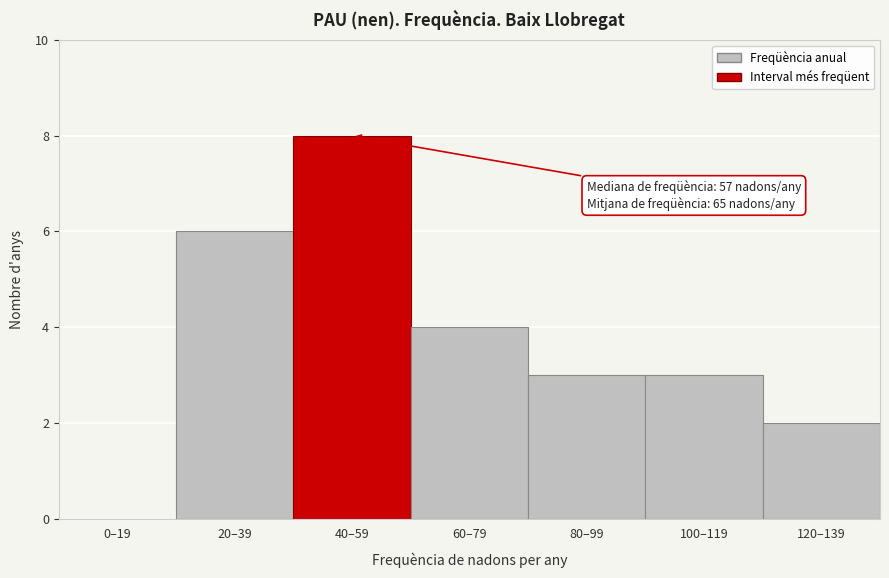

Reading left to right, what are all the values shown in this chart?

0–19=0	20–39=6	40–59=8	60–79=4	80–99=3	100–119=3	120–139=2